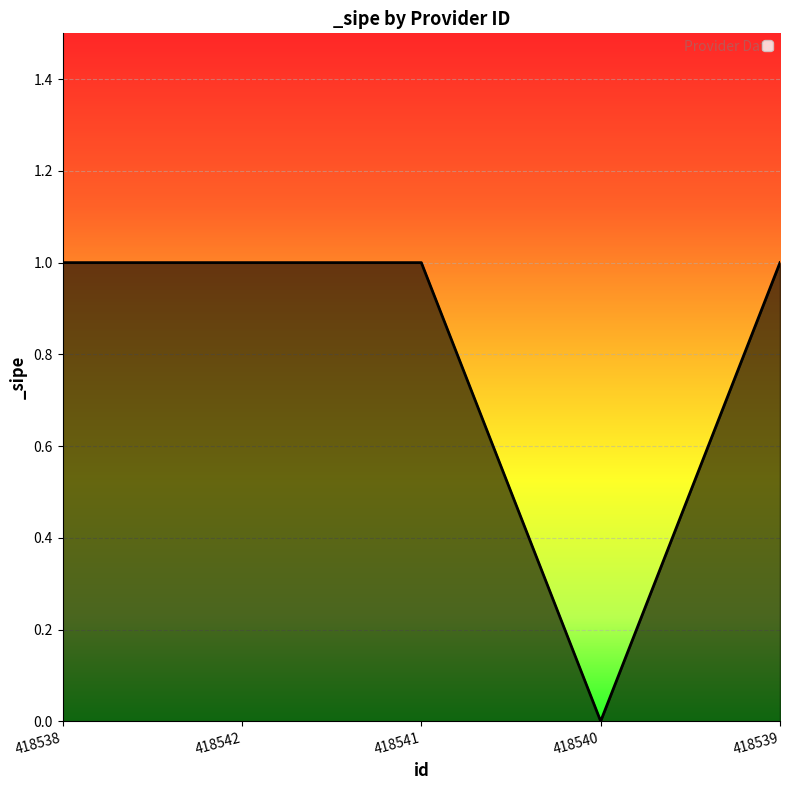

True or false: there are more than 2 points higher than both neighbors.

False